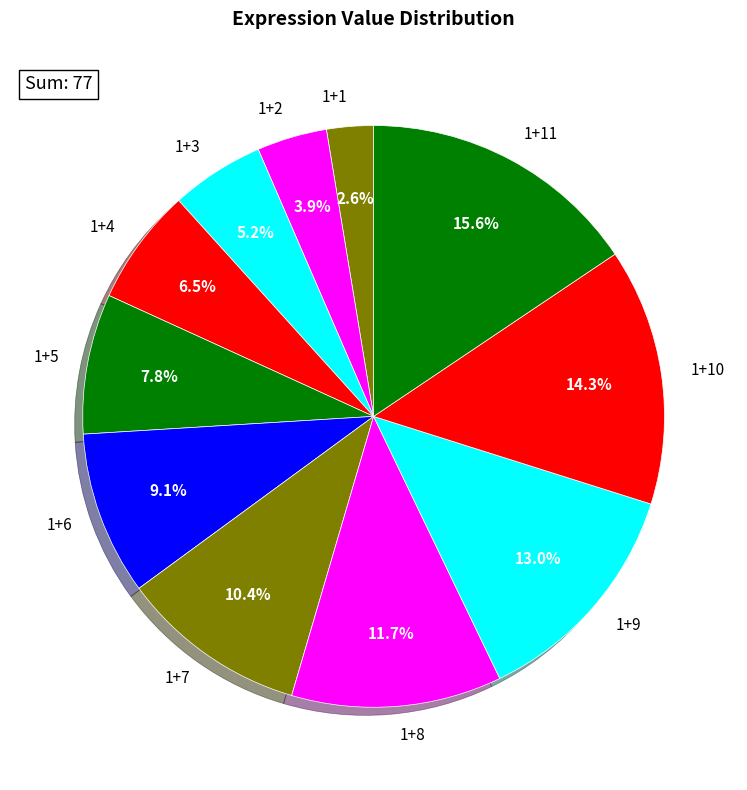

Does any single category account for the majority?

No